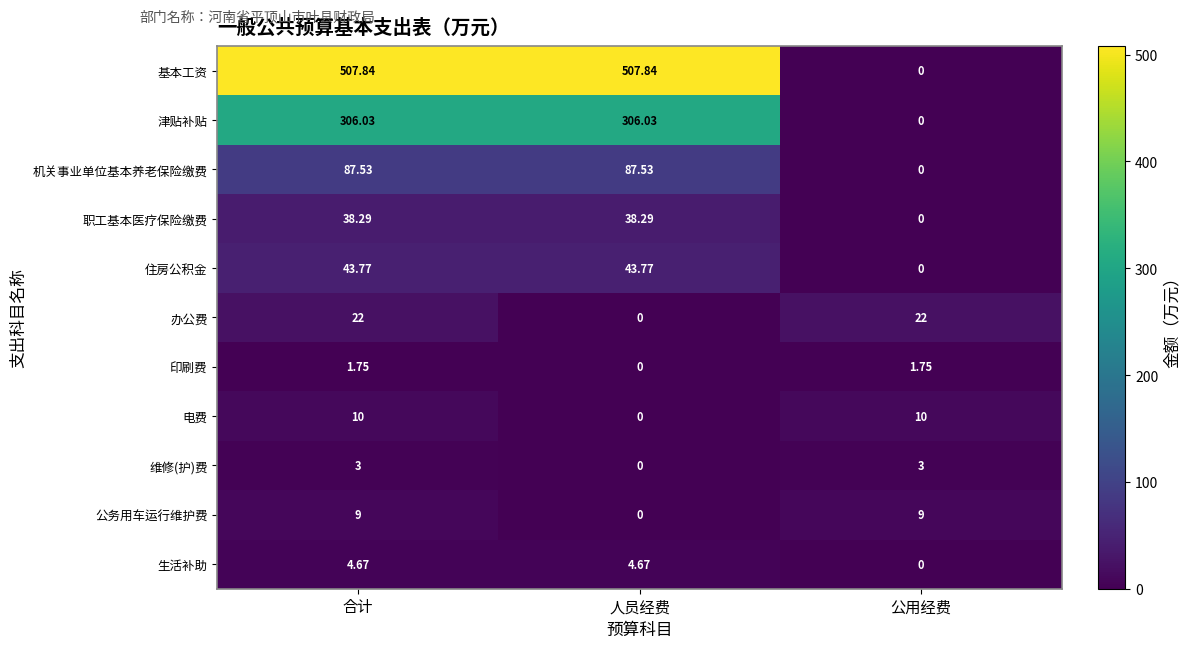

Which series has the largest range (max minus min)?

基本工资